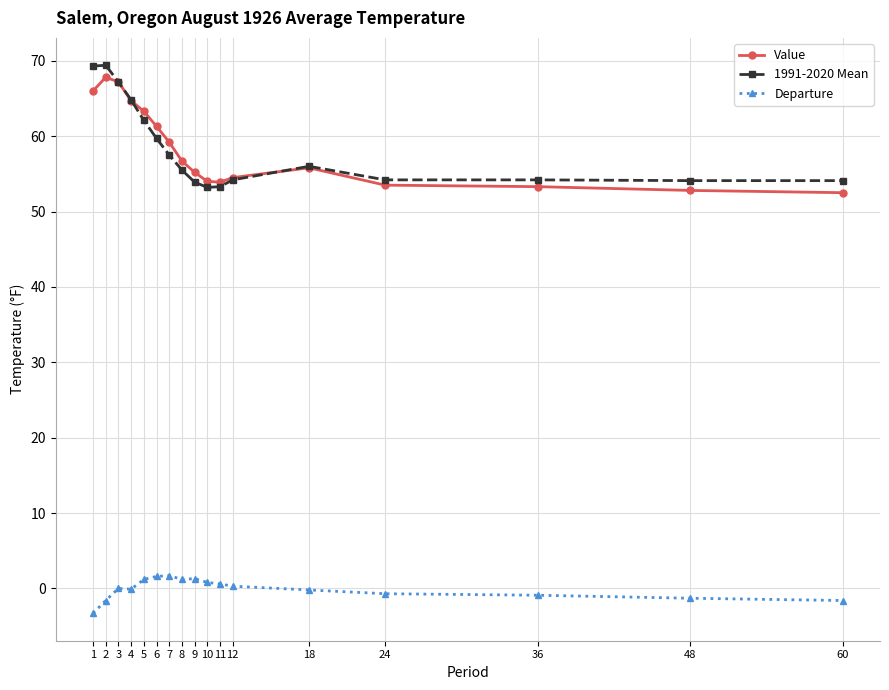

True or false: Departure and Value cross at least once.

False